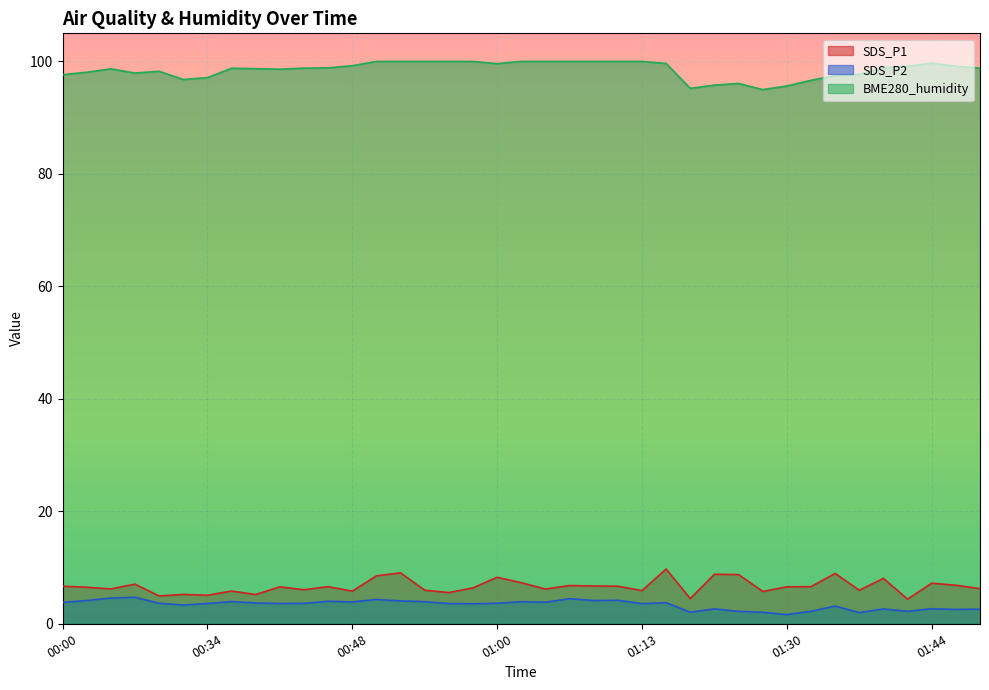

In SDS_P2, how many points are higher than both neighbors (excluding endpoints)?

12